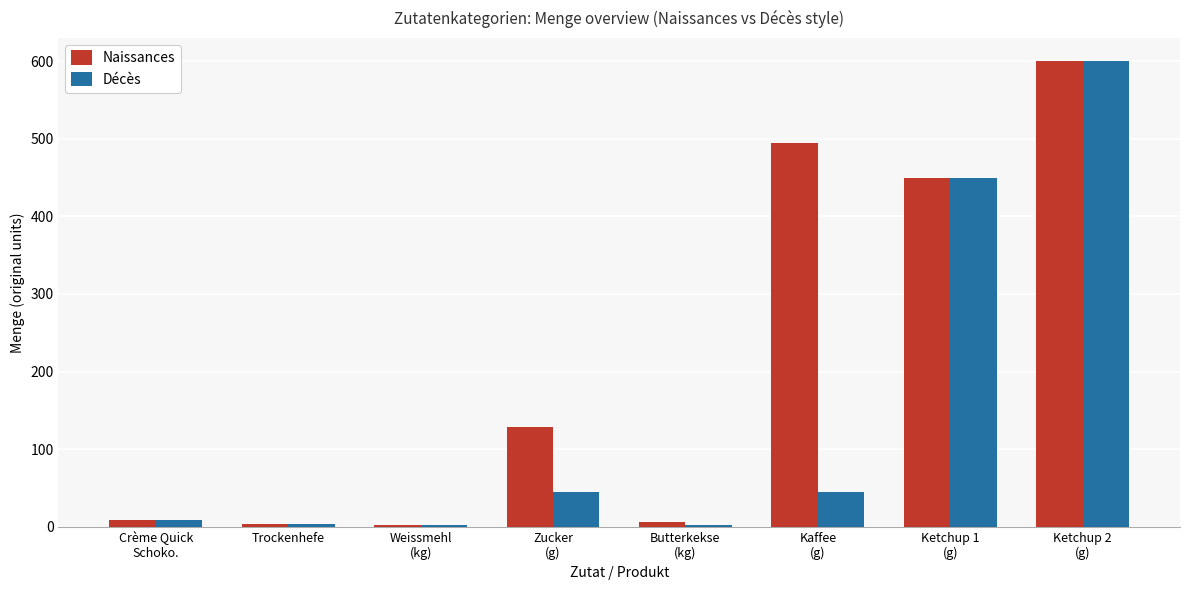

What is the maximum value shown in the chart?

600.0